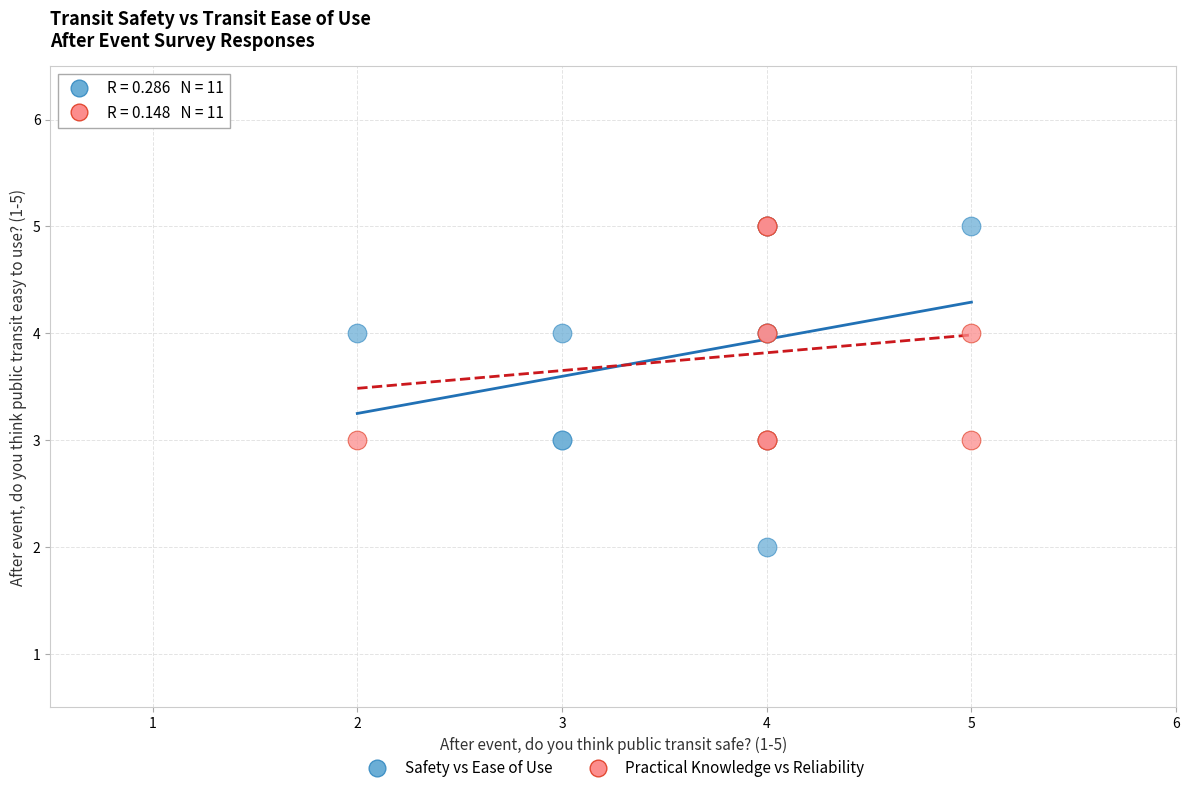

Which series reaches the minimum Y coordinate?

Safety vs Ease of Use